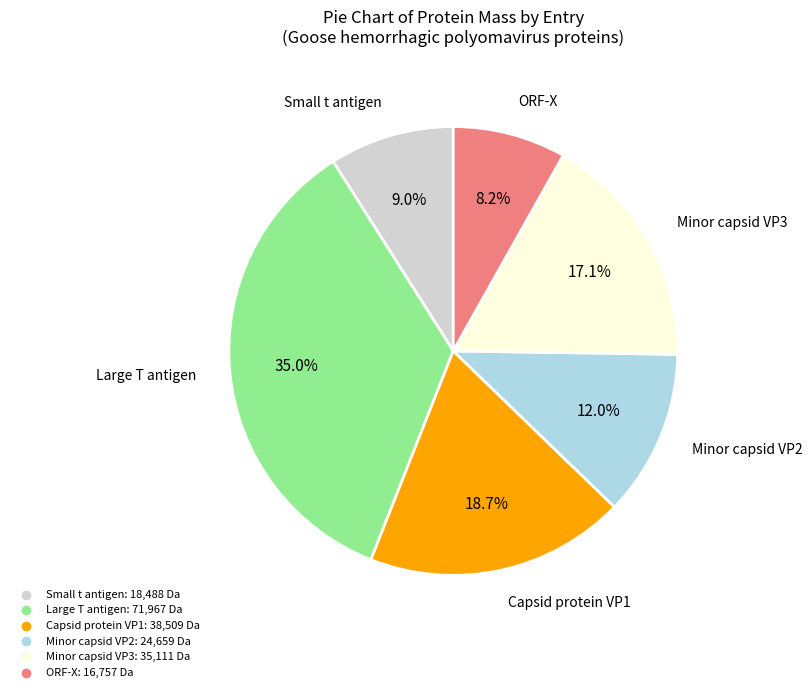

Between Minor capsid VP3 and ORF-X, which is larger?

Minor capsid VP3